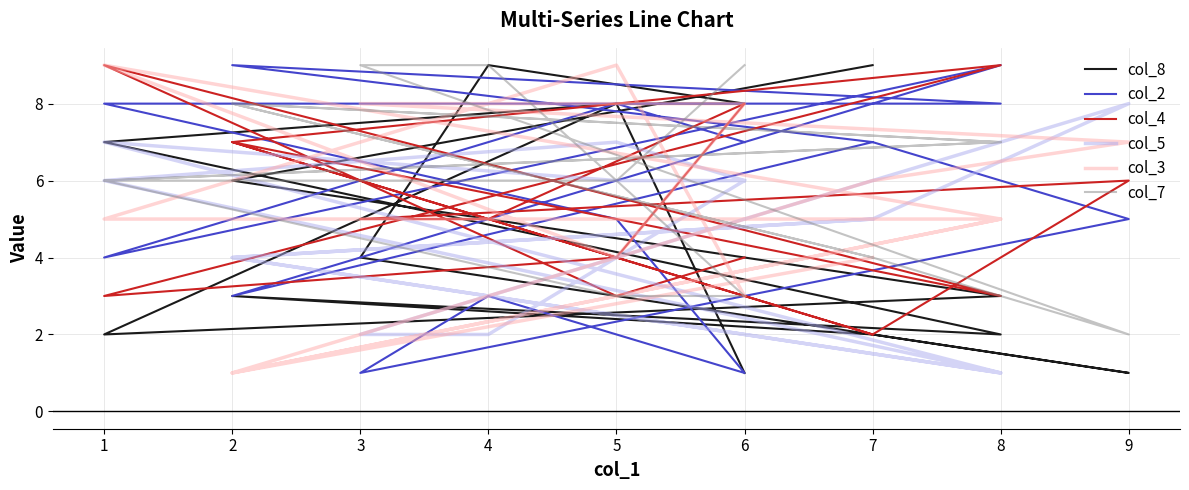

Does the chart display data point markers on the line(s)?

No